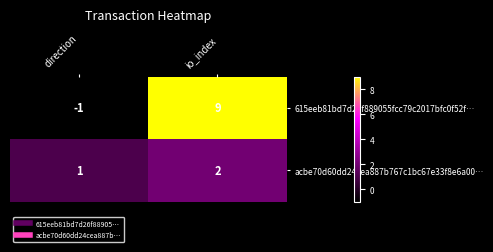

The value of acbe70d60dd24cea887b767c1bc67e33f8e6a00… at direction is 1. True or false?

True